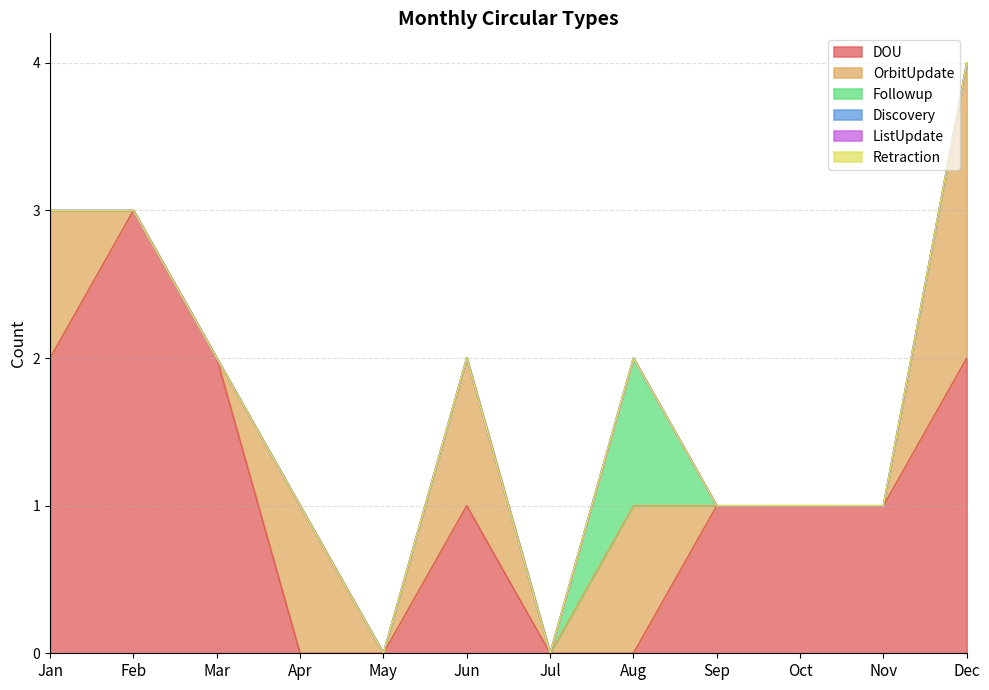

Which category has the highest value across all series?

Feb